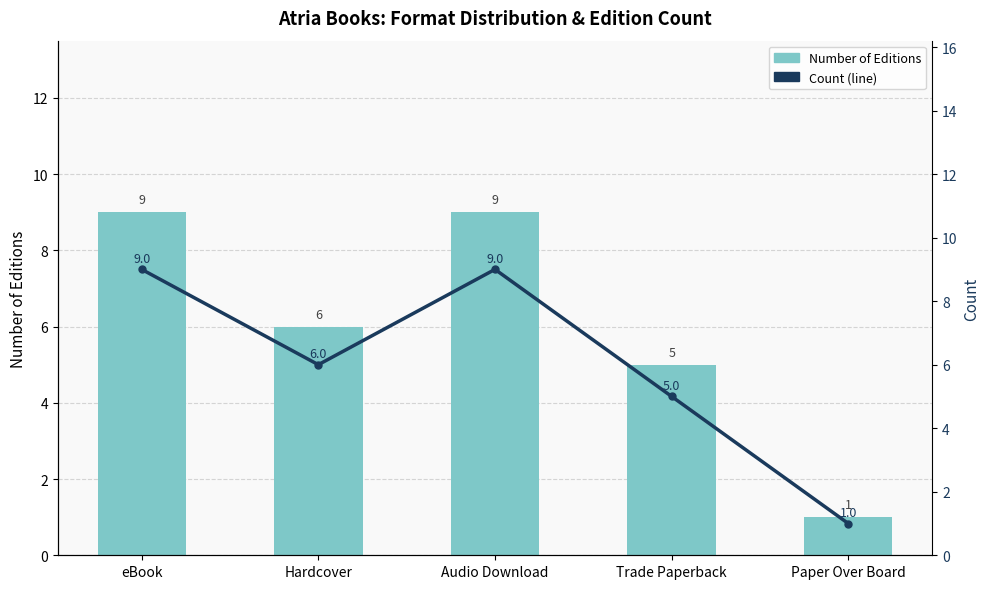

What are all the series names shown in the legend?

Number of Editions, Count (line)